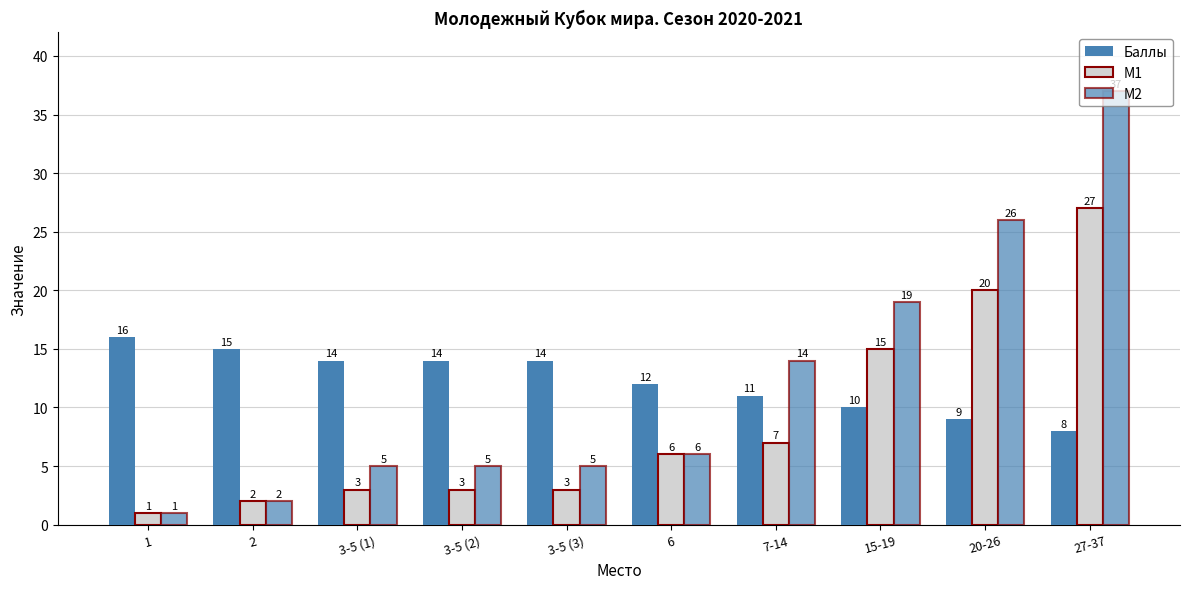

Read the M2 value at 20-26.

26